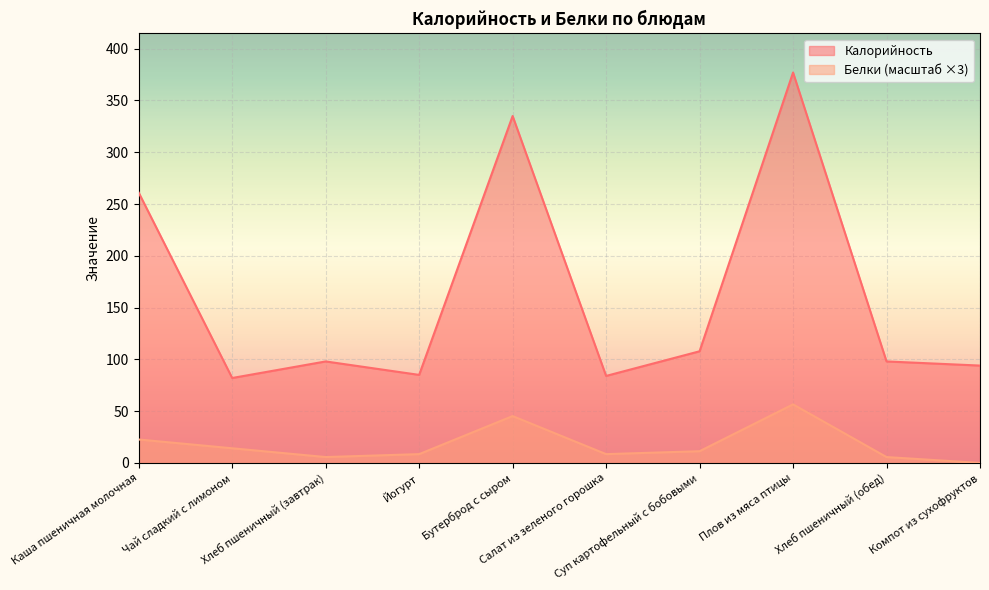

List the series in order of their peak value, lowest first.

Белки (масштаб ×3), Калорийность